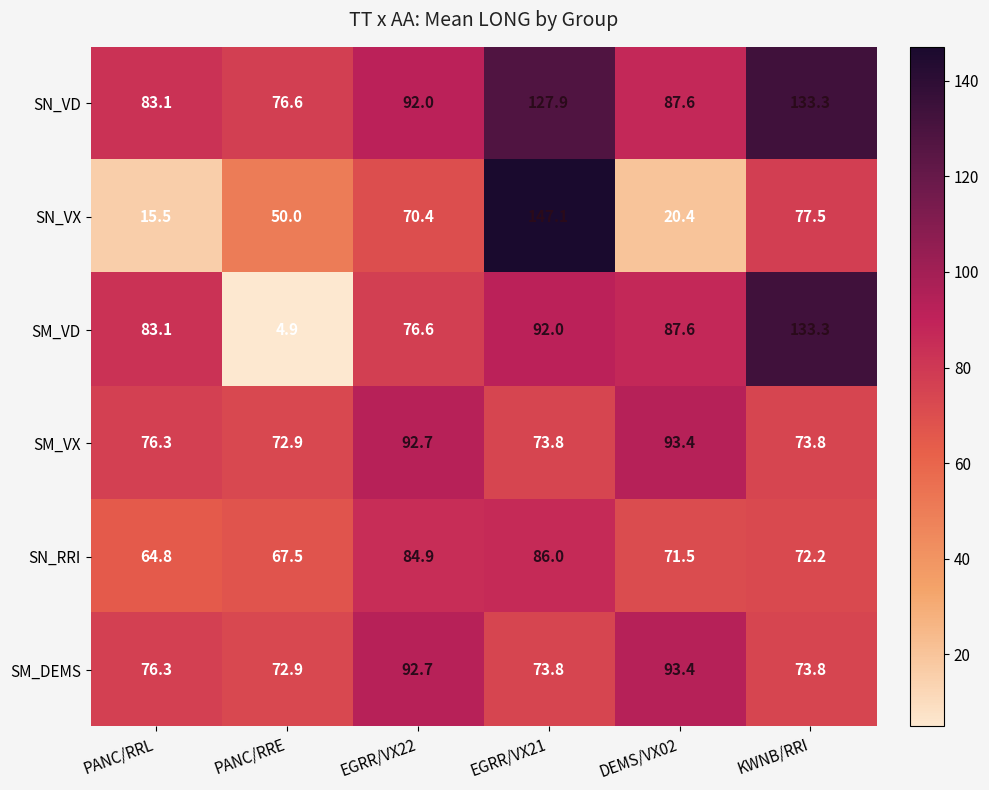

What is the average value of the SN_VD series?

100.1